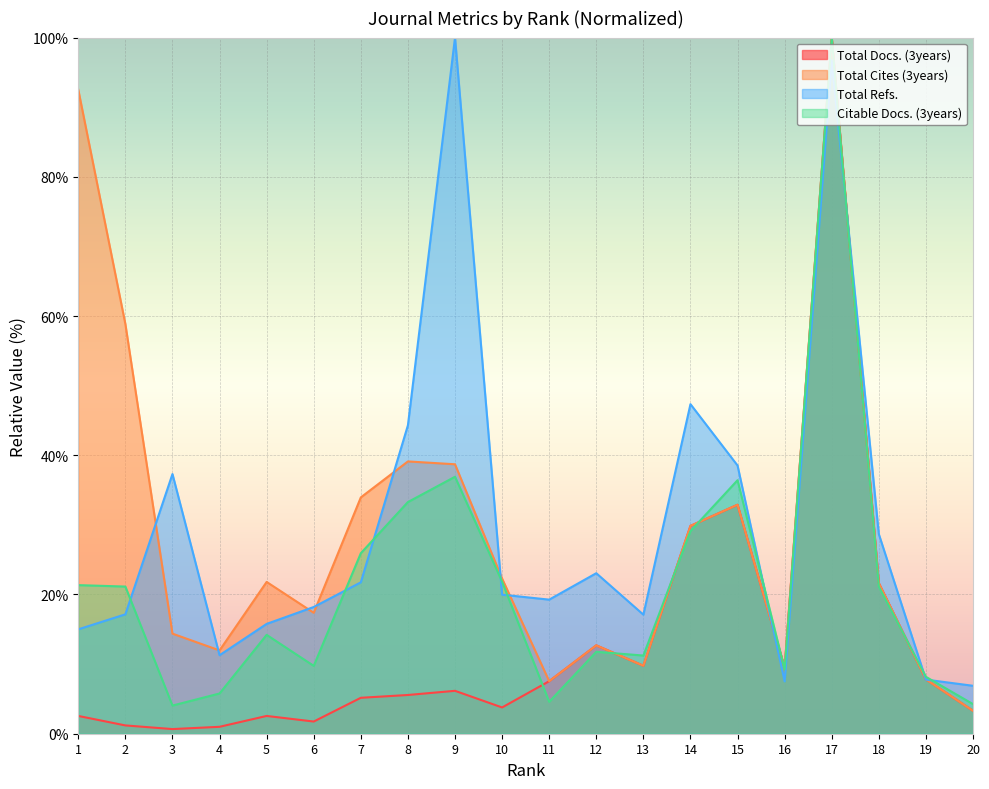

At which category does Total Docs. (3years) reach its first local valley?

3